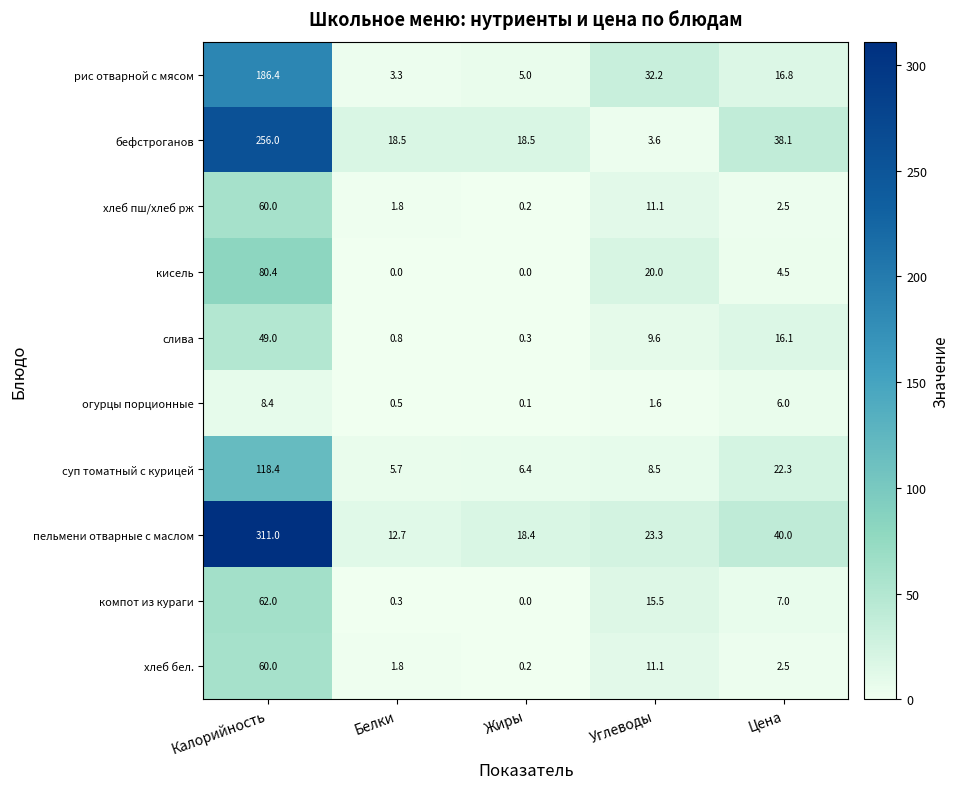

True or false: огурцы порционные has a value of 6.0 at Цена.

True